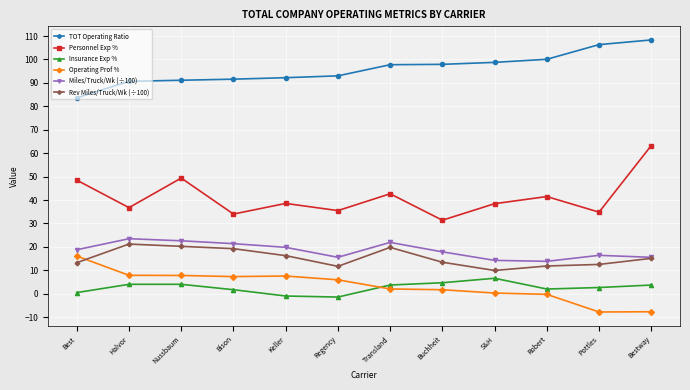

After their last crossing, which series has the higher values: Operating Prof % or Insurance Exp %?

Insurance Exp %